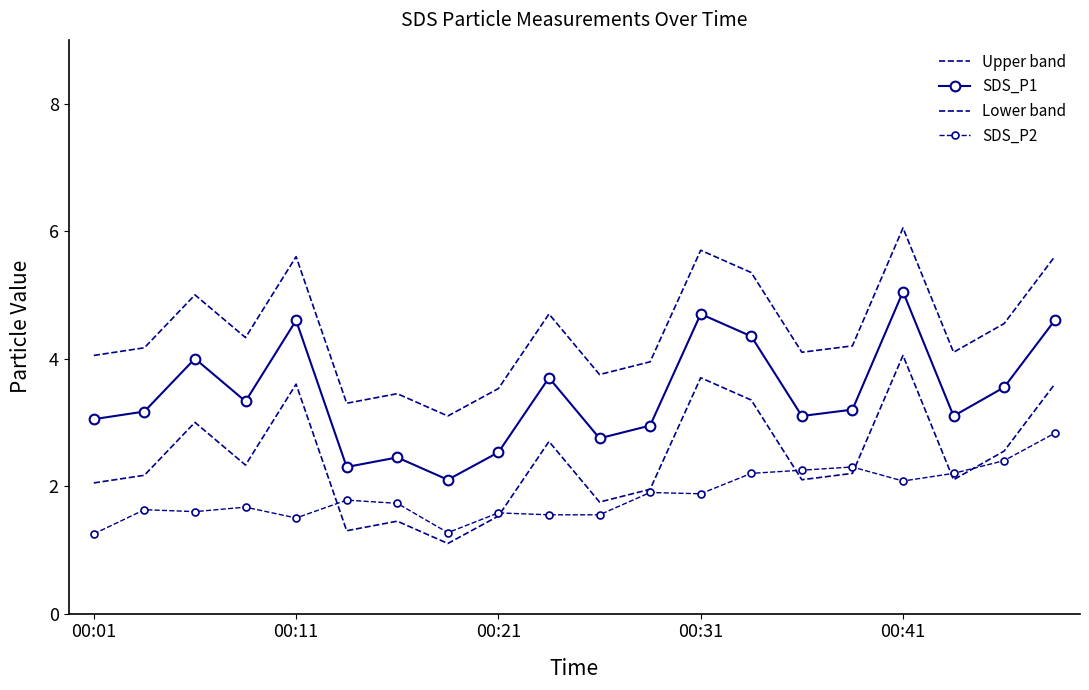

What are all the series names shown in the legend?

Upper band, SDS_P1, Lower band, SDS_P2